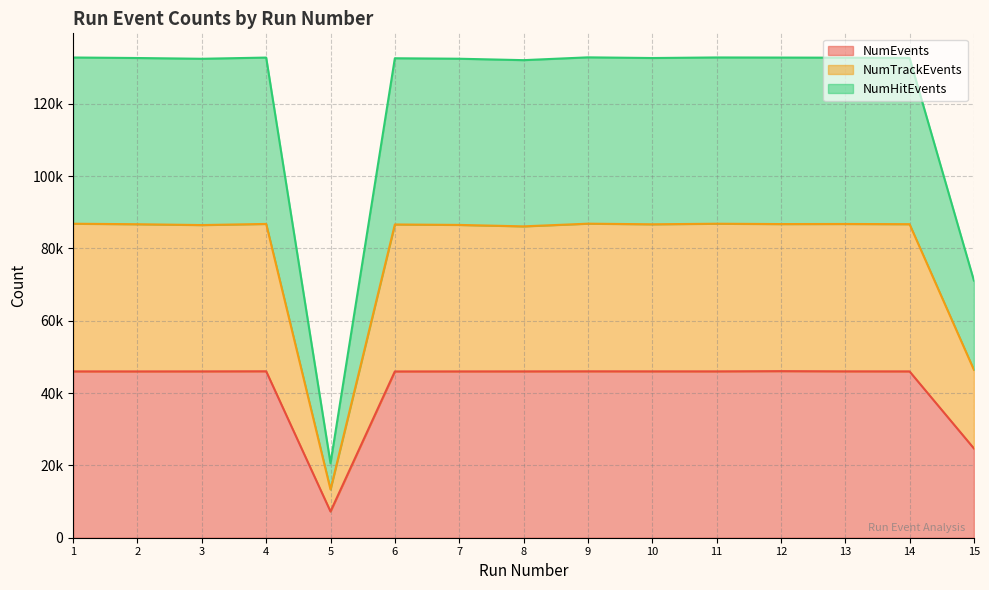

What are all the series names shown in the legend?

NumEvents, NumTrackEvents, NumHitEvents